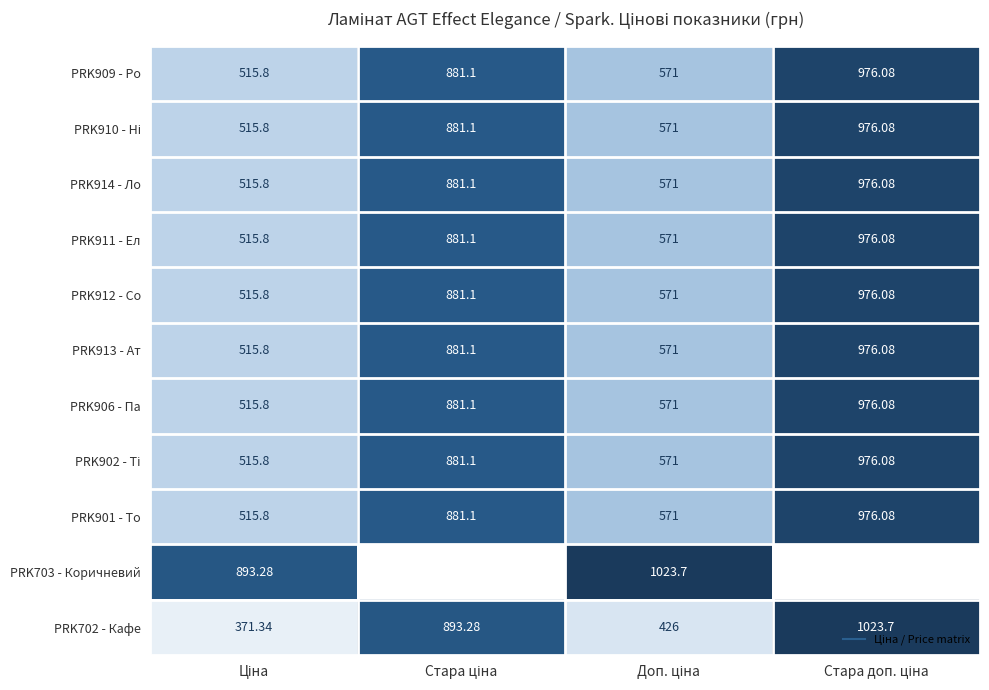

What is the difference between the PRK911 - Ел values at Доп. ціна and Ціна?

55.2